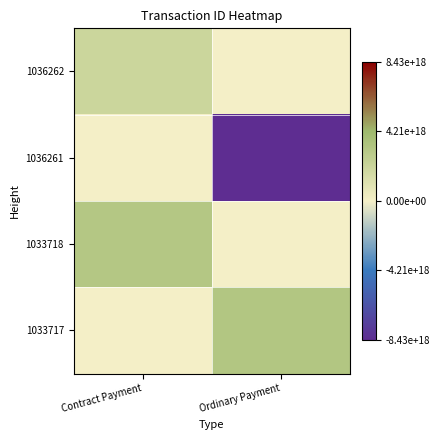

Count the number of categories in the chart.

2